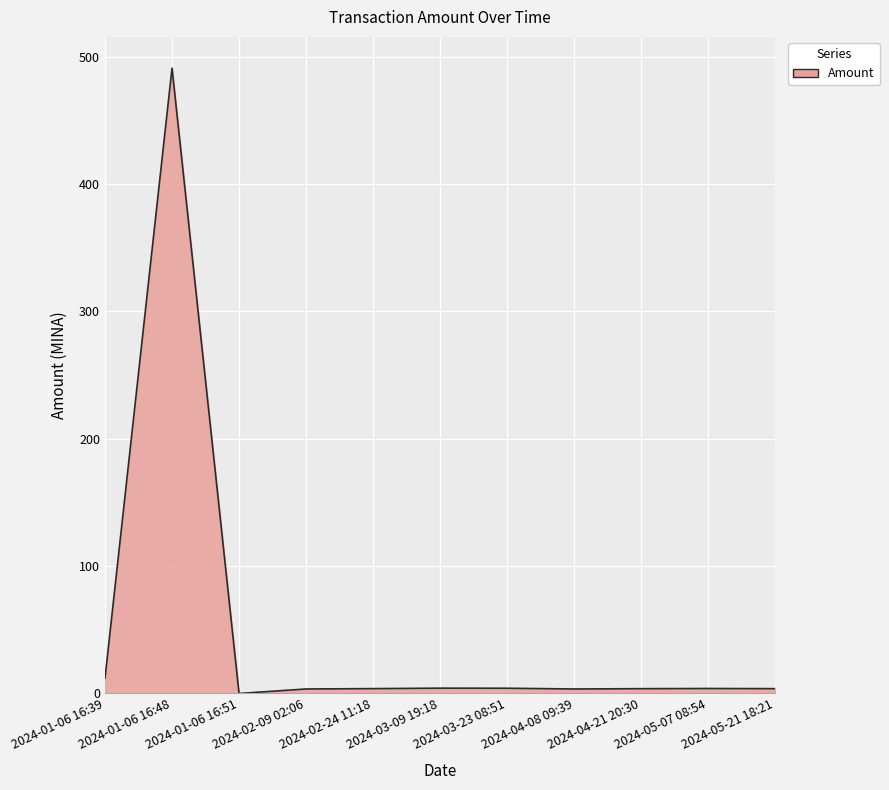

True or false: the data shows 3.5 at 2024-02-09 02:06.

True